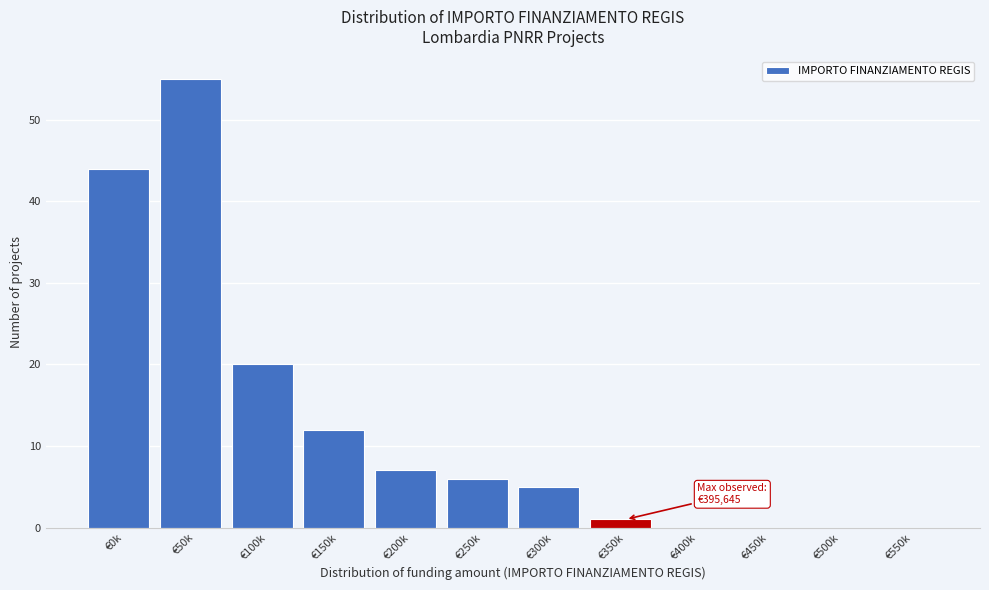

Reading left to right, transcribe all the data shown in this chart.

€0k=44	€50k=55	€100k=20	€150k=12	€200k=7	€250k=6	€300k=5	€350k=1	€400k=0	€450k=0	€500k=0	€550k=0